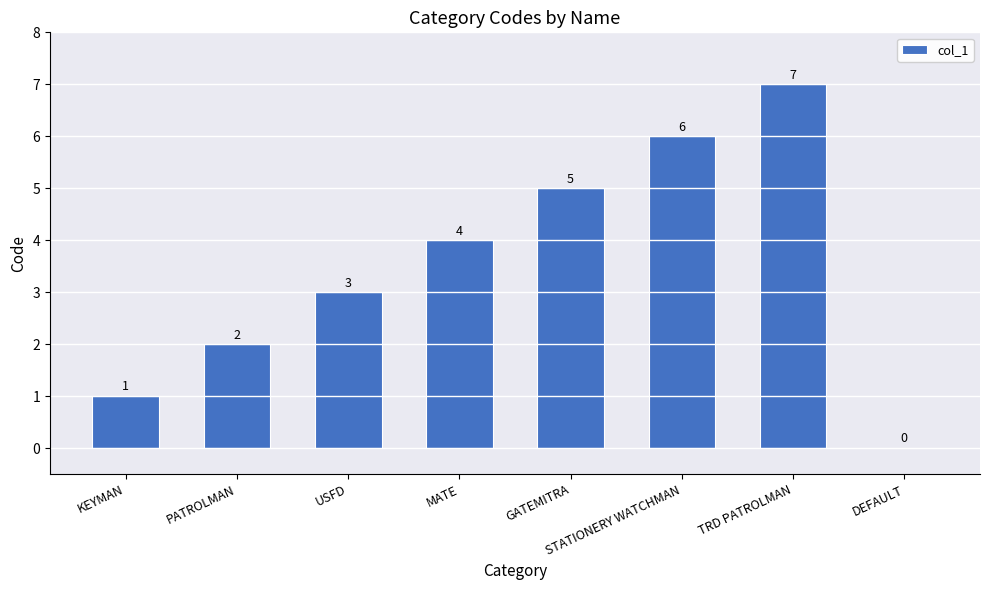

Which label corresponds to the largest value in the chart?

TRD PATROLMAN